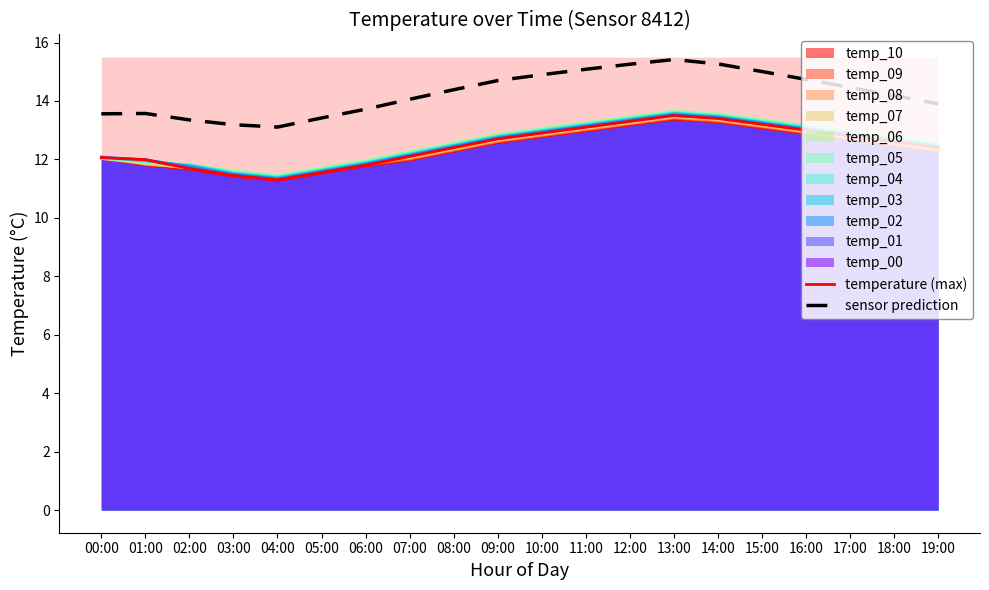

True or false: temperature (max) has a value of 12.8 at 17:00.

True